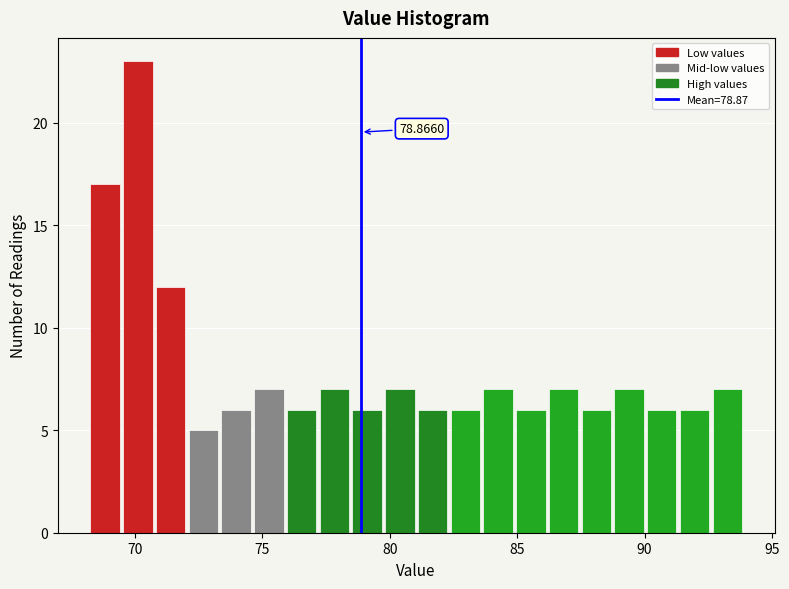

Around what value on the x-axis is the tallest bar? Give the approximate position of its centre, as read against the axis.

70.0